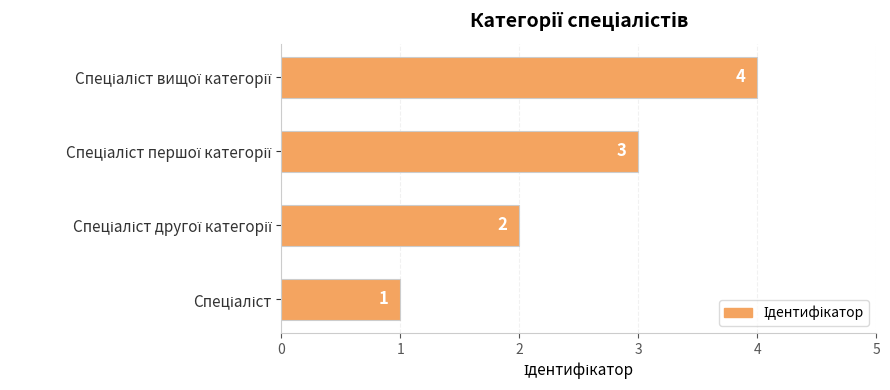

What is the difference between the maximum and minimum values?

3